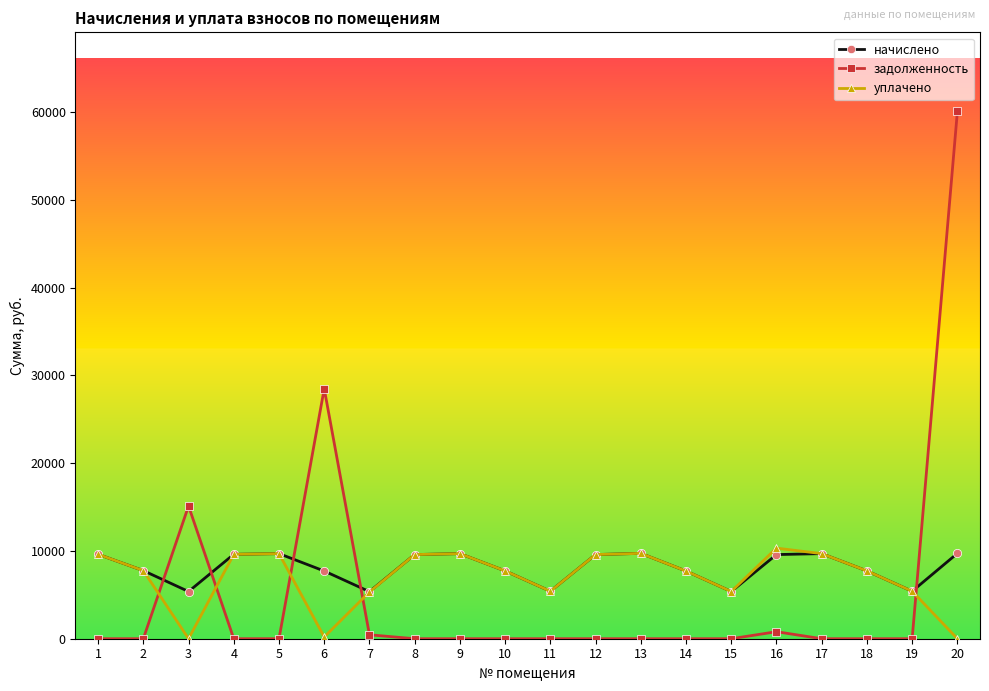

How many interior local valleys does the начислено series have?

5